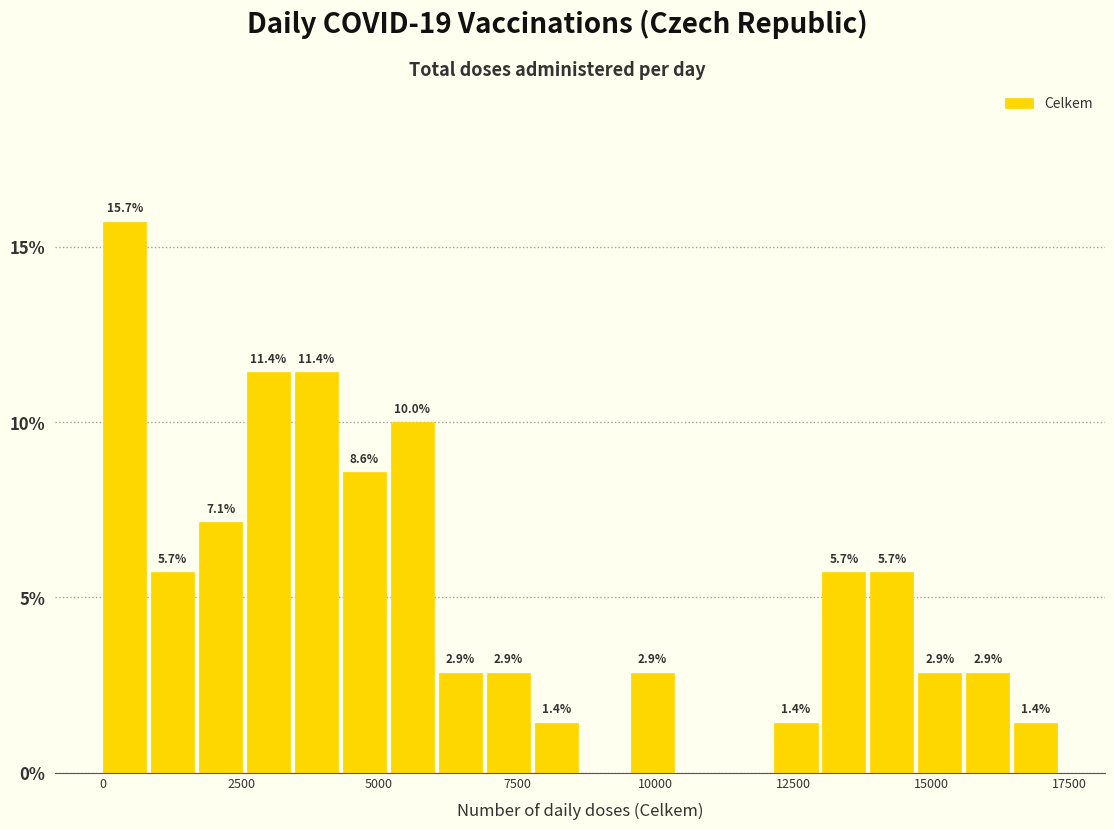

Around what value on the x-axis is the tallest bar? Give the approximate position of its centre, as read against the axis.

500